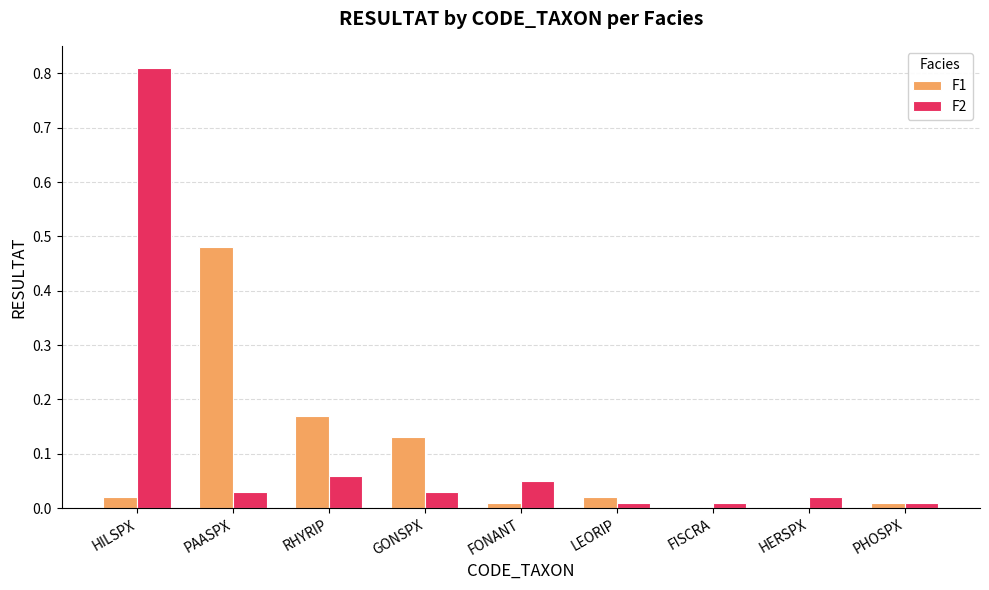

What is the sum of all F2 values?

1.0